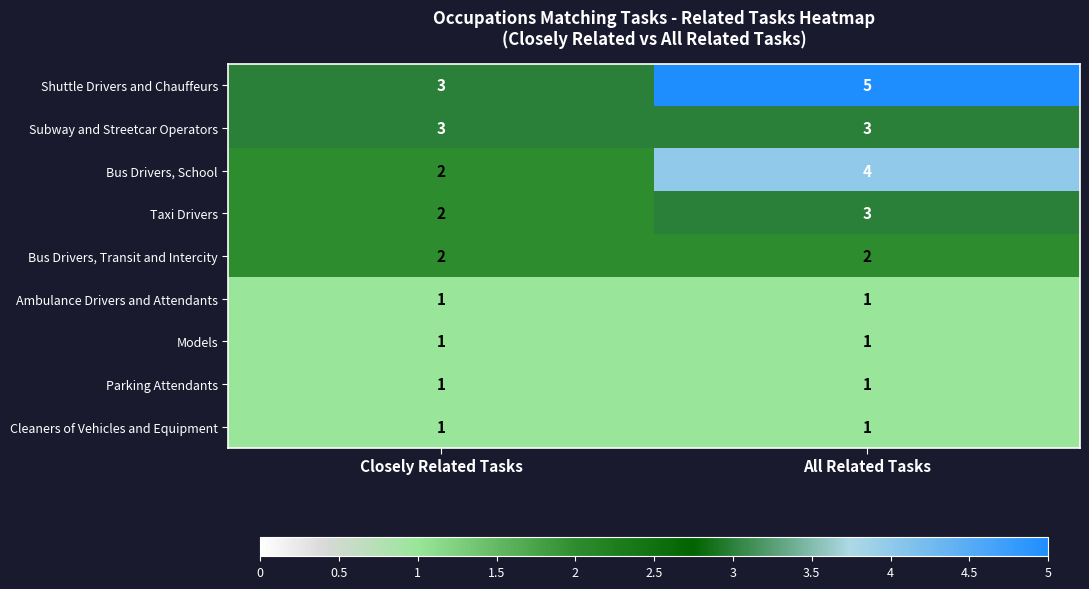

True or false: Cleaners of Vehicles and Equipment has a value of 1 at Closely Related Tasks.

True